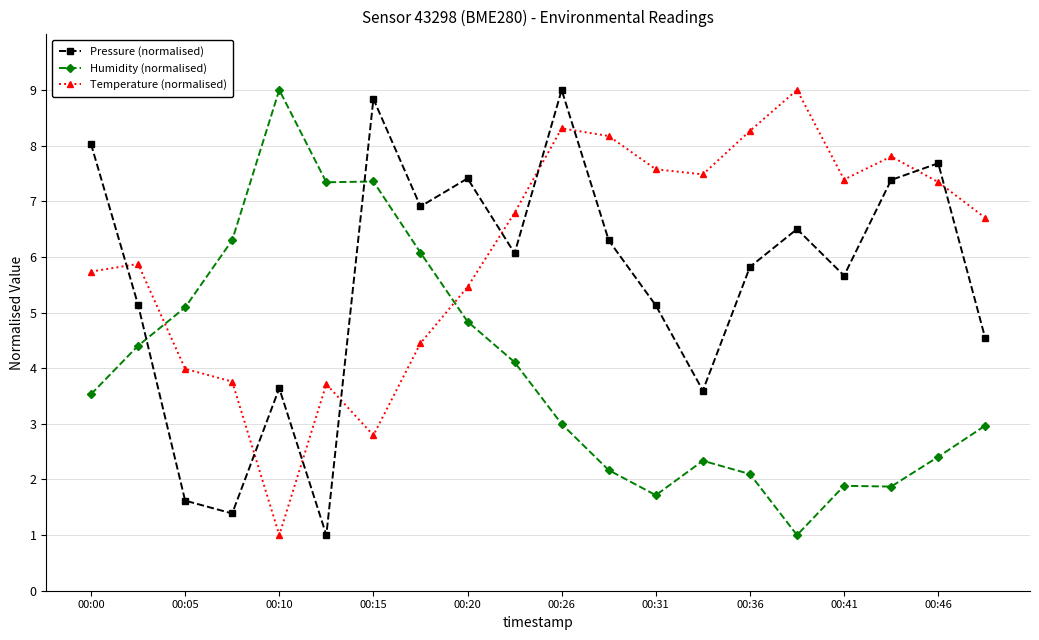

In Humidity (normalised), how many points are higher than both neighbors (excluding endpoints)?

4